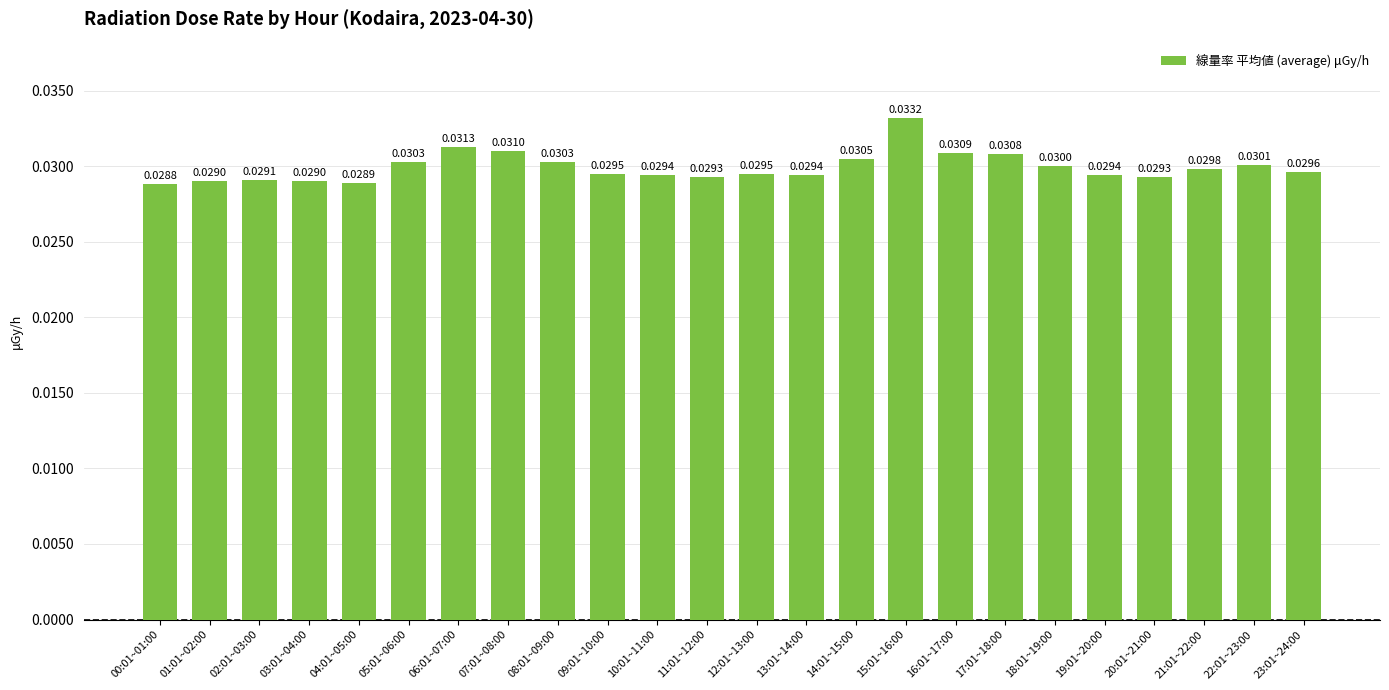

Between 11:01~12:00 and 22:01~23:00, which is larger?

22:01~23:00